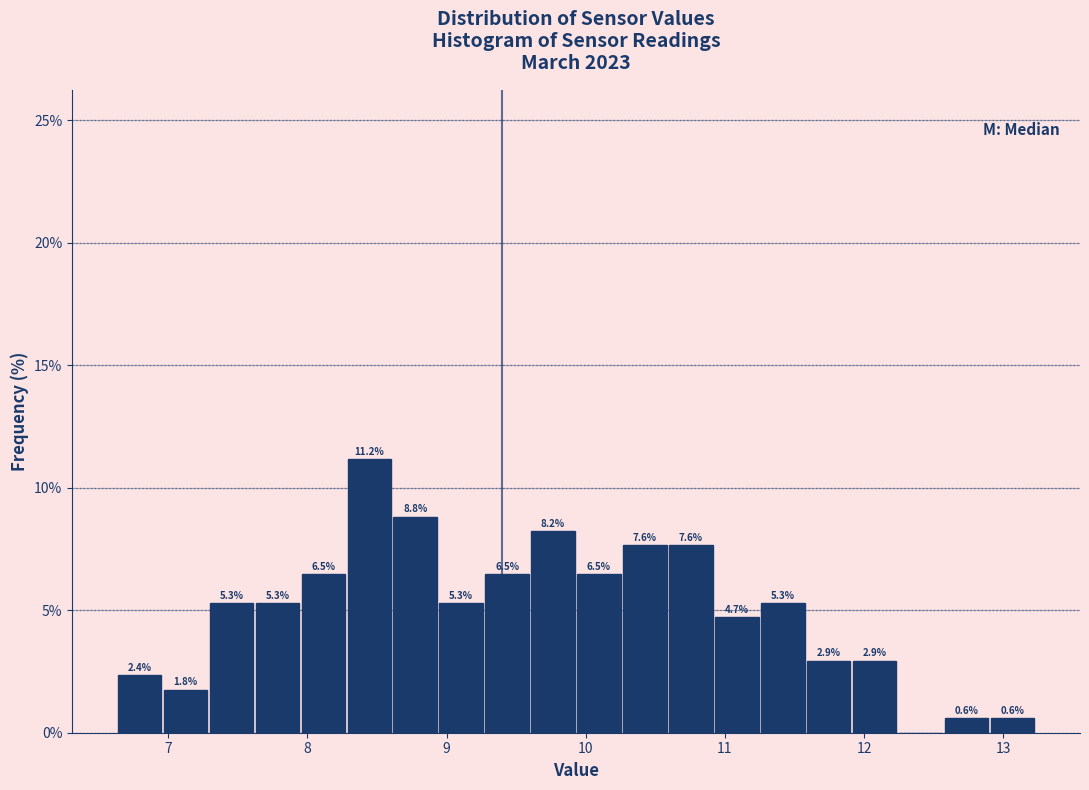

Read against the x-axis, roughly where is the centre of the tallest bar?

8.4